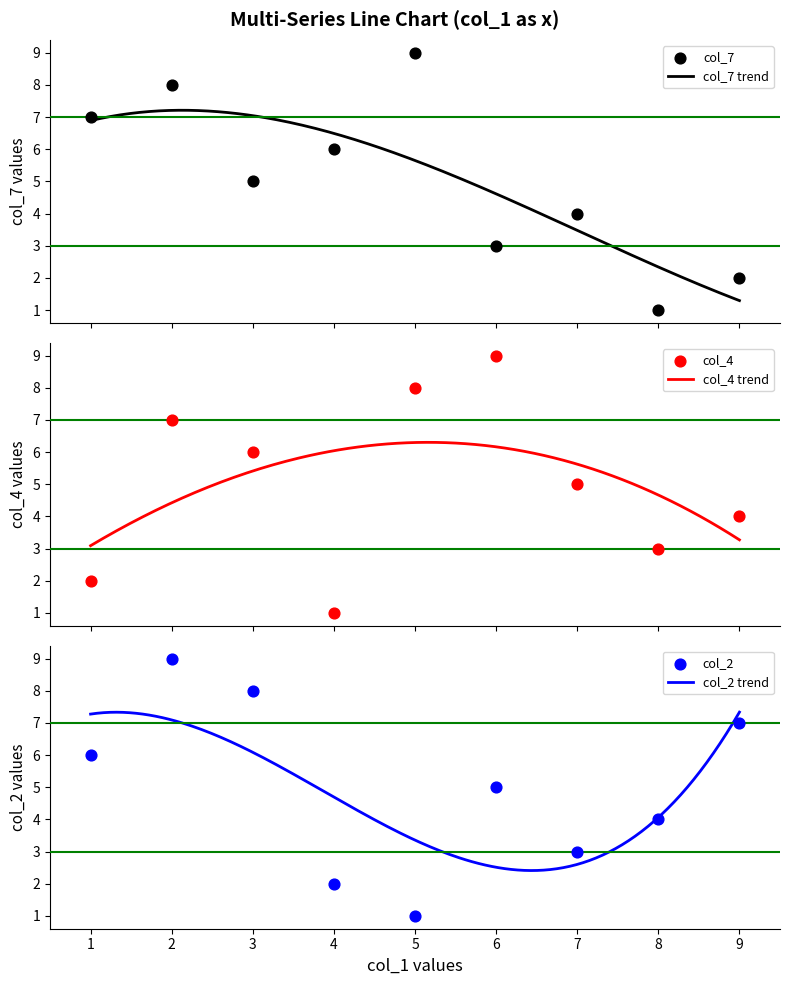

Which series reaches the maximum Y coordinate?

col_7